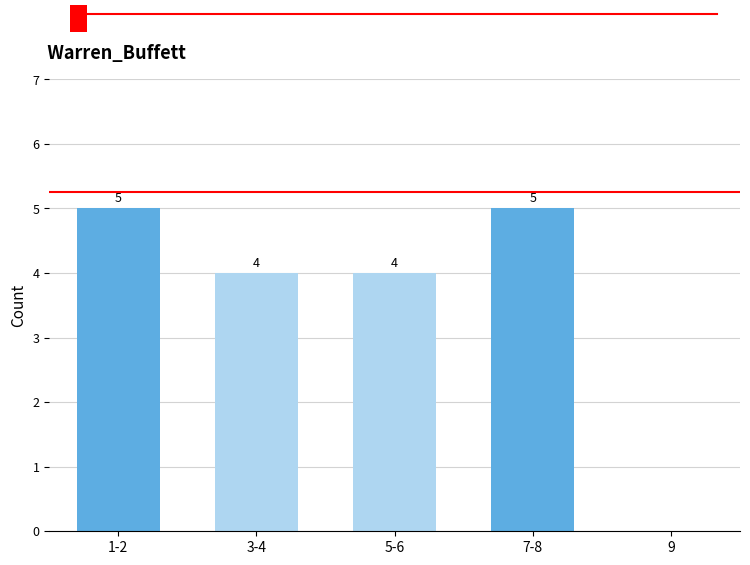

Reading right to left, list all the values displayed in this chart.

9=0	7-8=5	5-6=4	3-4=4	1-2=5